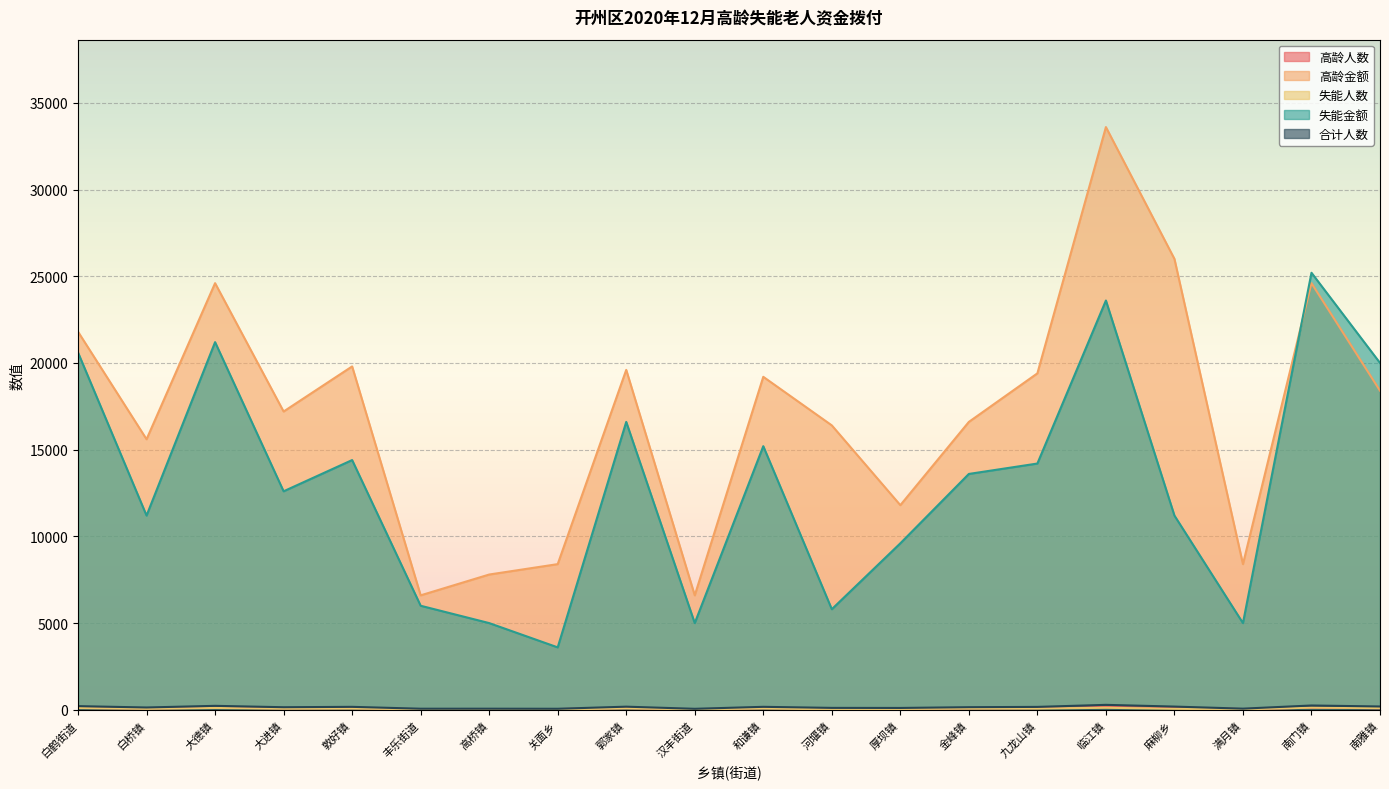

How many intersections are there between 高龄金额 and 失能金额?

1